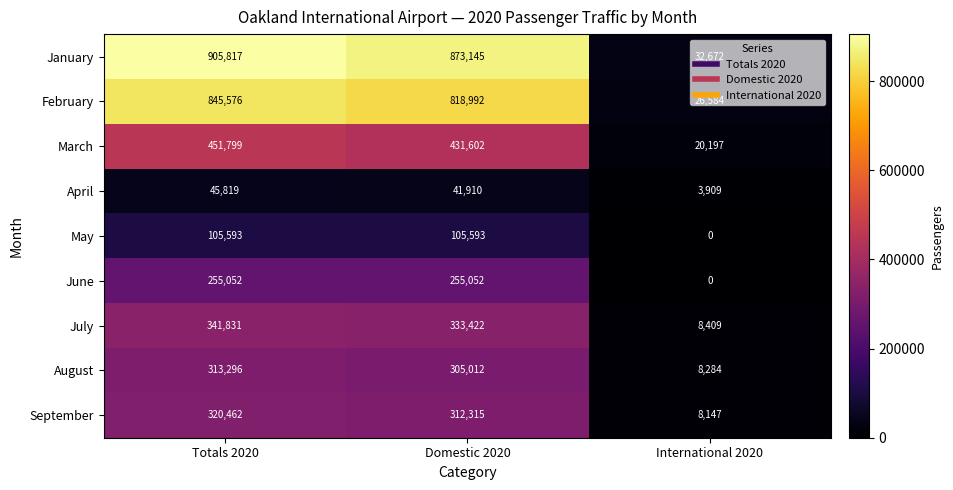

How many series are shown in this chart?

9